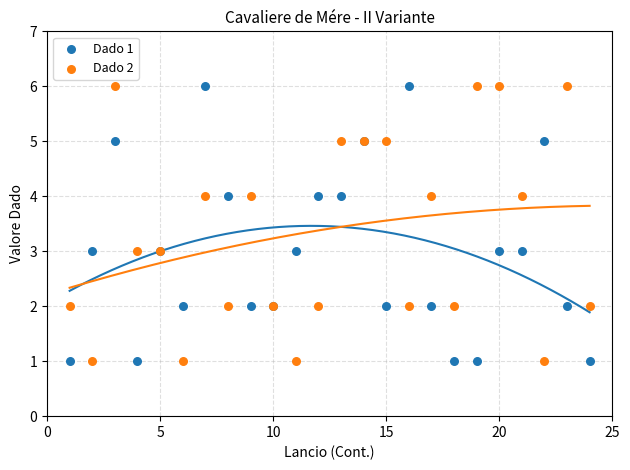

What is the X range (max minus min) for the scatter plot?

23